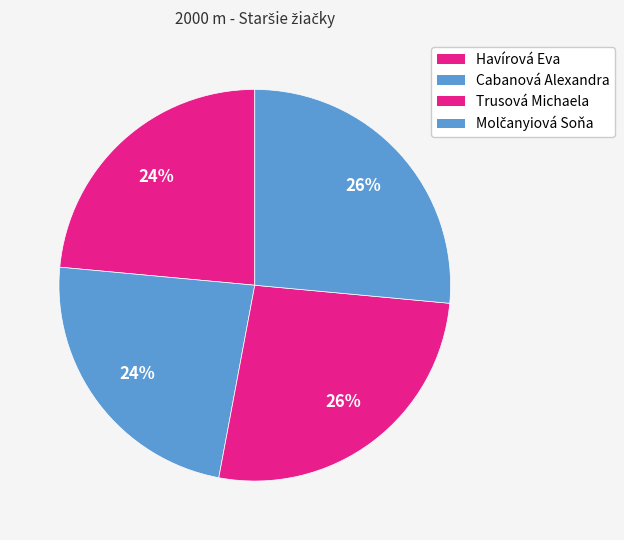

Count the number of slices in the pie.

4